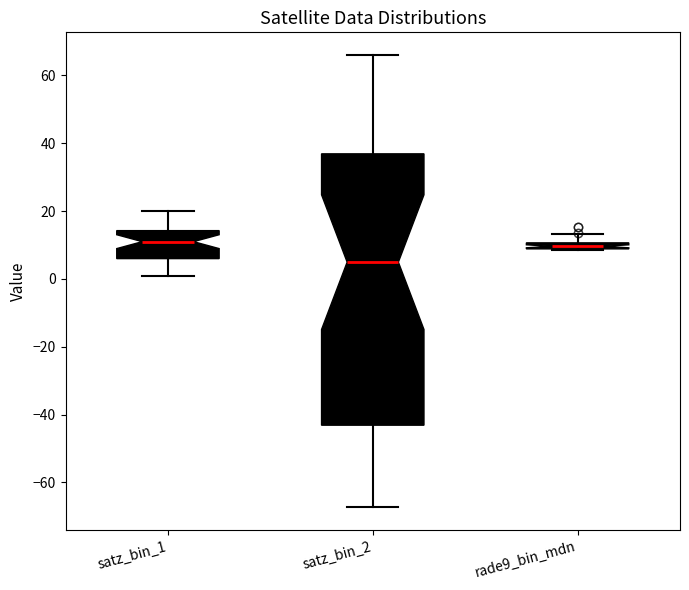

Where does the upper whisker of the box for satz_bin_1 end on the y-axis? The values are not printed on the chart, so give them approximately, as read against the axis.

20